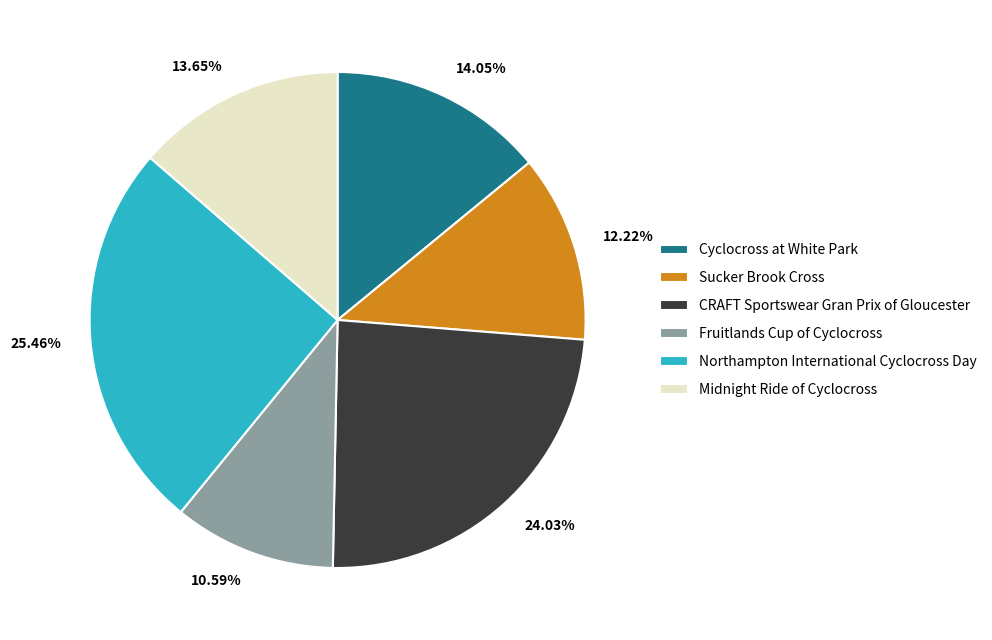

To the nearest percent, what is the difference between the Cyclocross at White Park and Sucker Brook Cross slice percentages?

2%